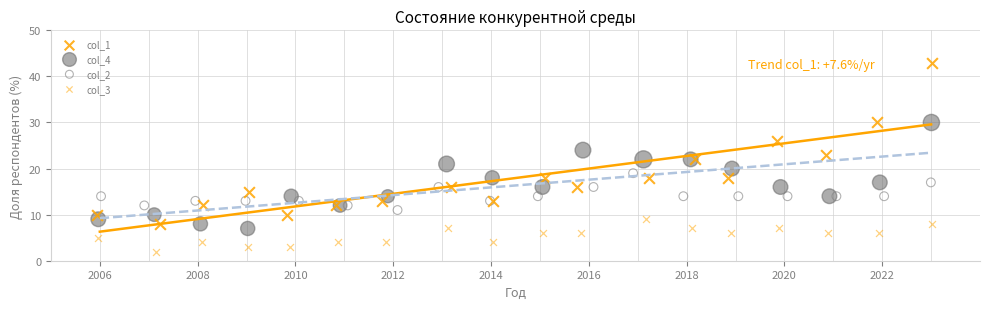

Which series reaches the minimum Y coordinate?

col_3